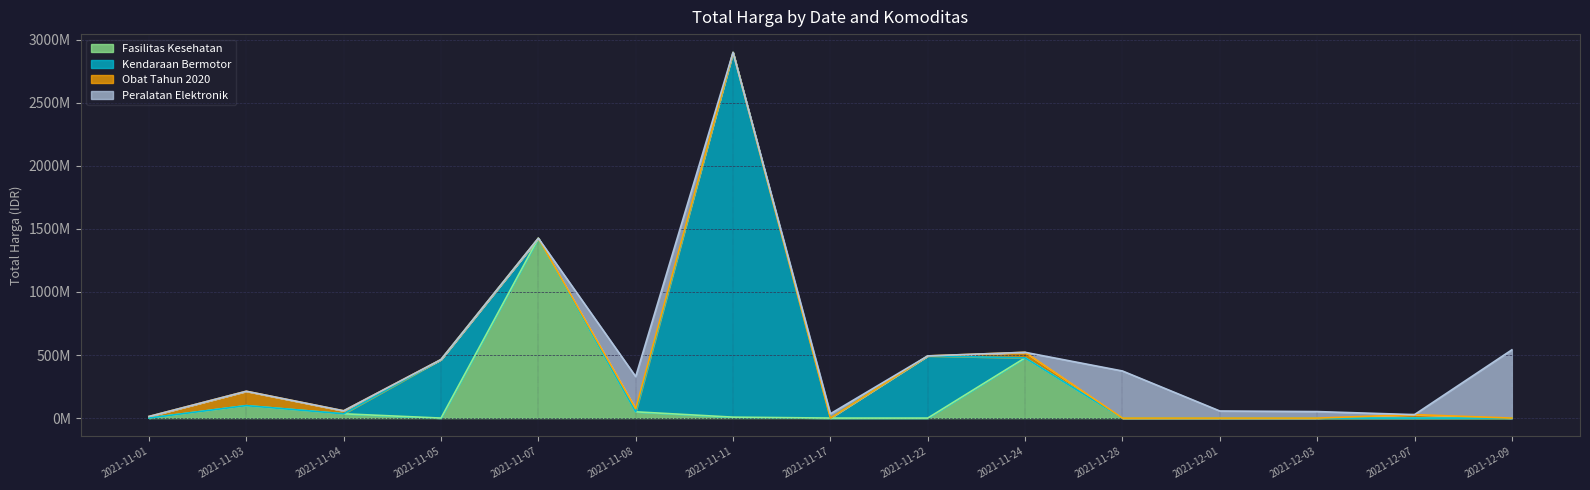

What is the average value of the Kendaraan Bermotor series?

256608273